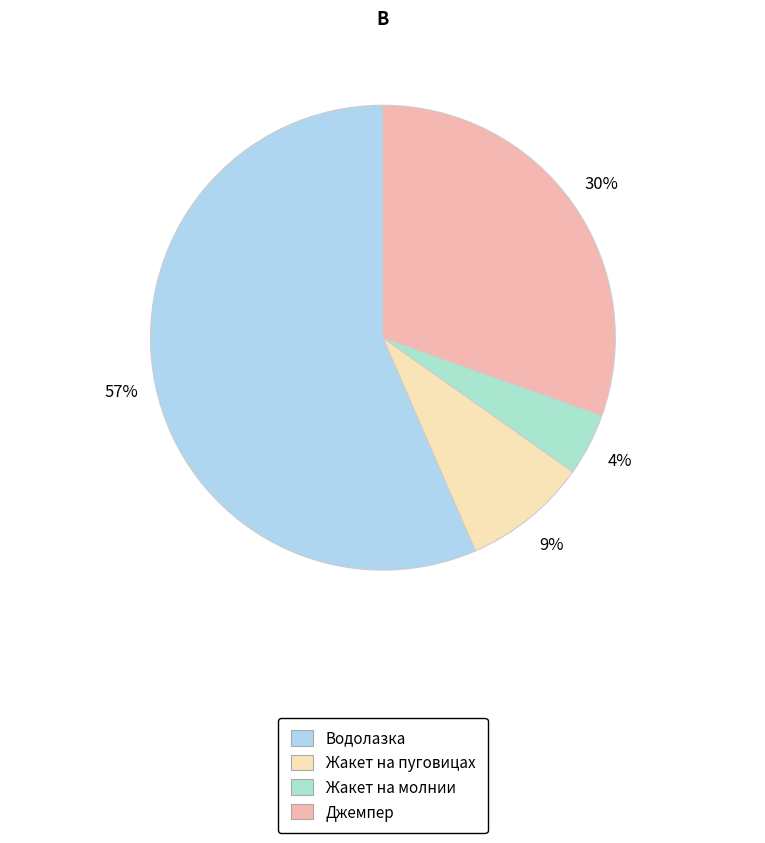

Rank the categories by value from highest to lowest.

Водолазка, Джемпер, Жакет на пуговицах, Жакет на молнии